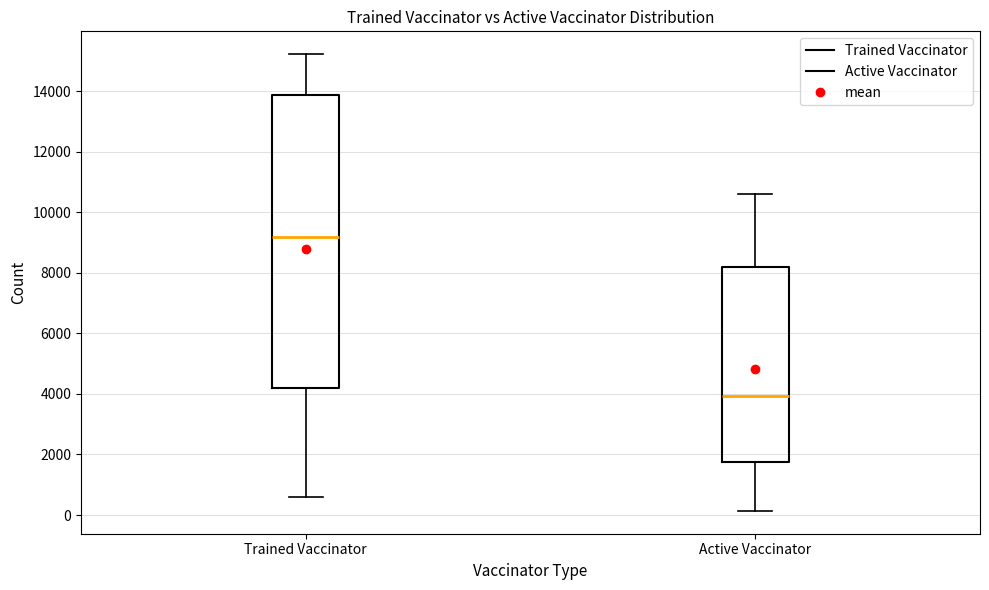

Reading left to right, transcribe this box plot: for each box, give where its median line is, the range the box spans, and where its two whiskers end, as read against the y-axis. The values are not printed on the chart, so give them approximately, as read against the axis.

Trained Vaccinator: median 9200, box 4200 to 13800, whiskers 600 to 15200
Active Vaccinator: median 4000, box 1800 to 8200, whiskers 200 to 10600